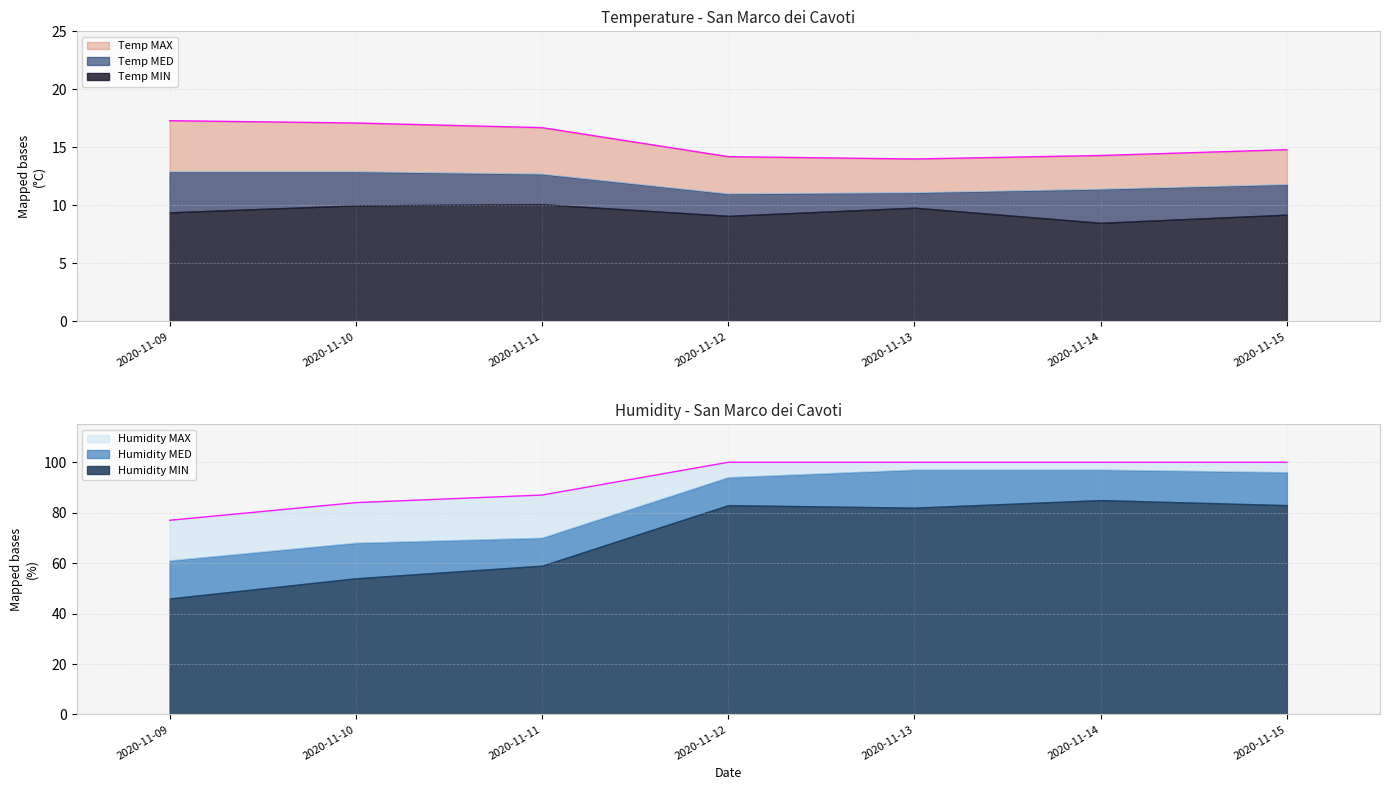

Which series changed the most between 2020-11-09 and 2020-11-10?

Humidity MAX